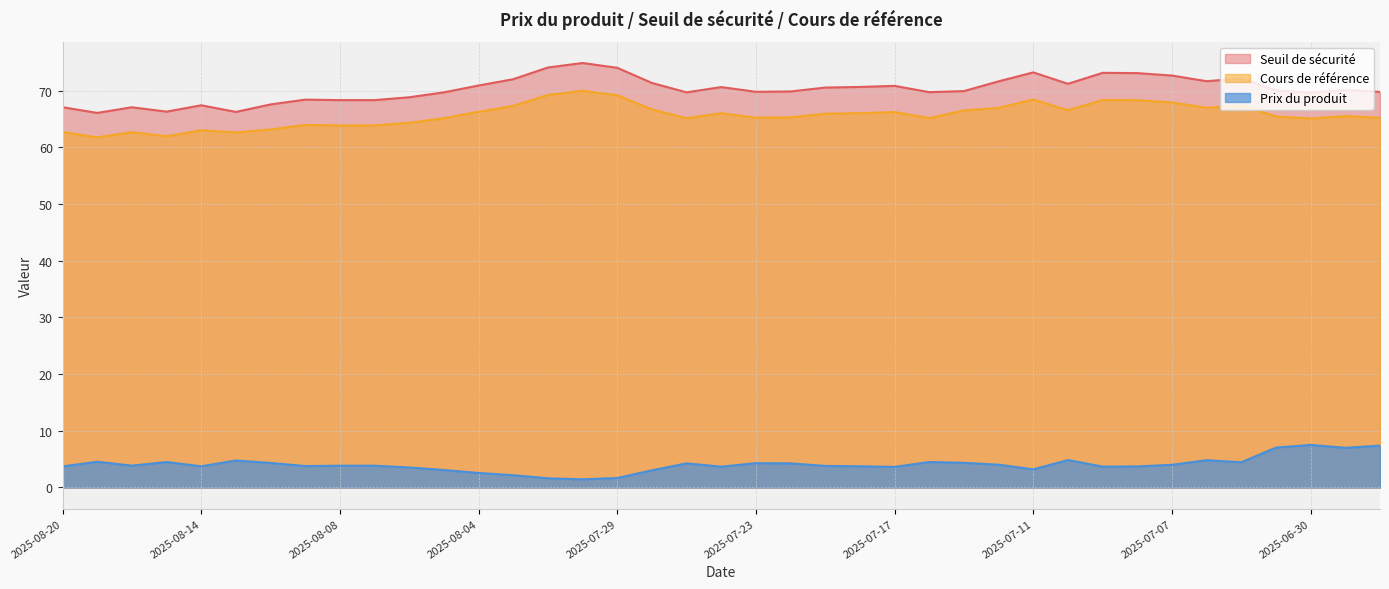

Which has a higher value, 2025-07-01 or 2025-07-23?

2025-07-01